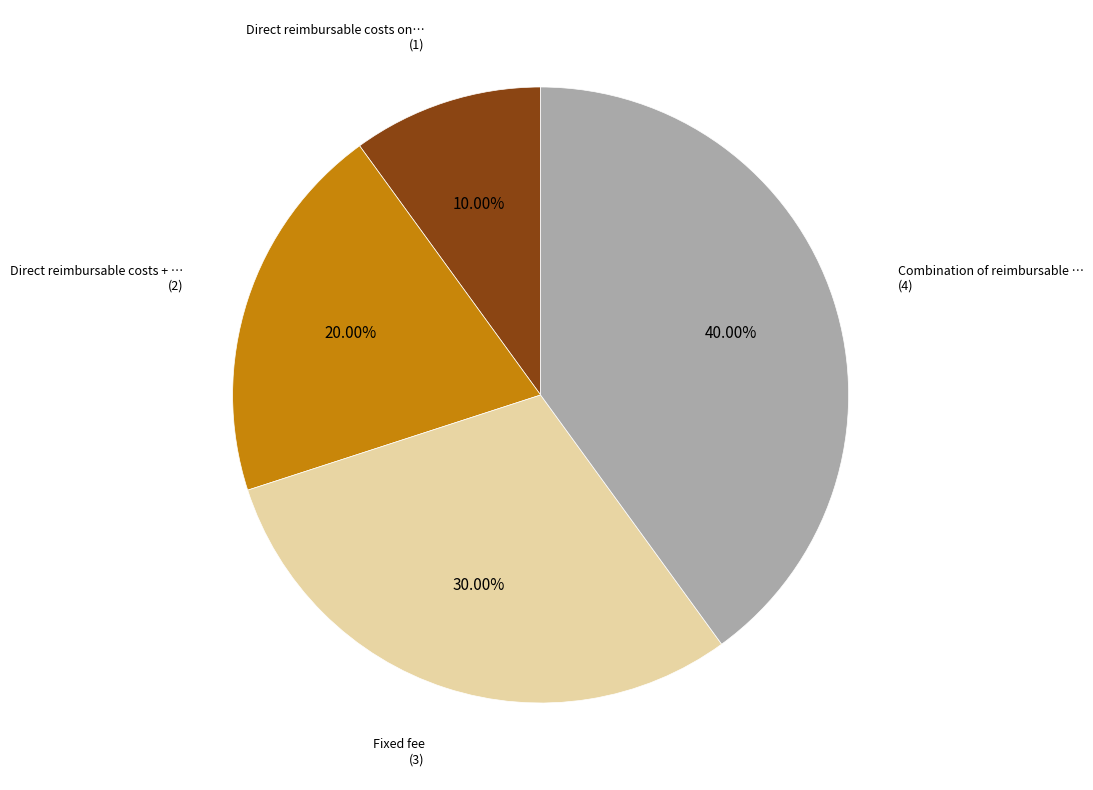

Does any single category account for the majority?

No